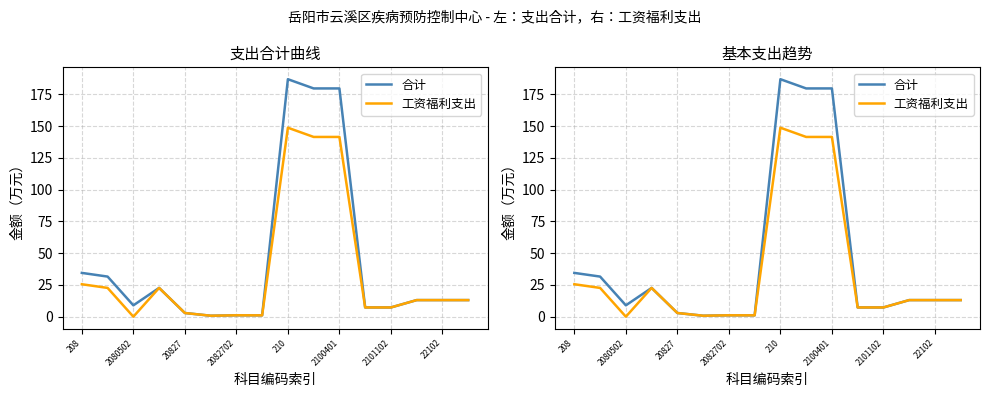

True or false: 工资福利支出 and 合计 cross at least once.

False